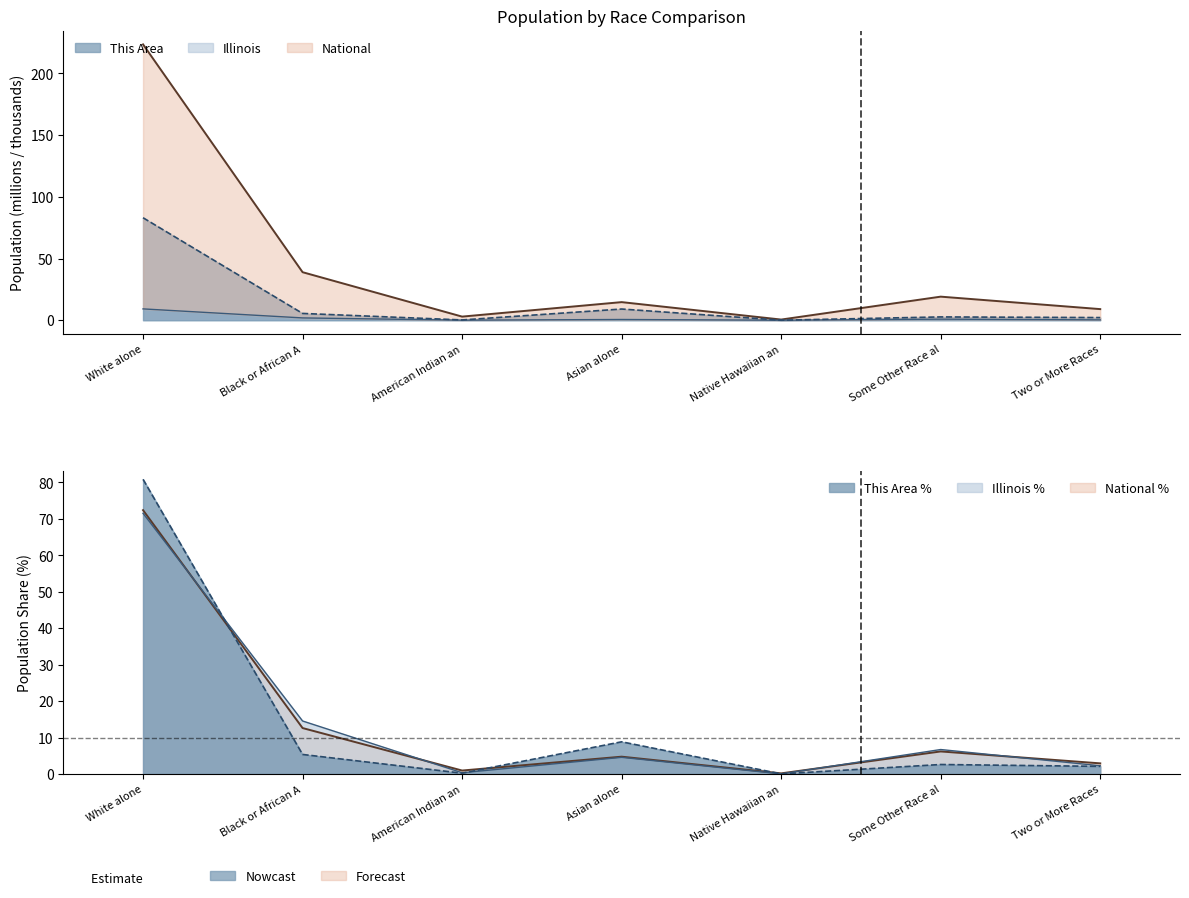

Which series has the widest spread of values?

National